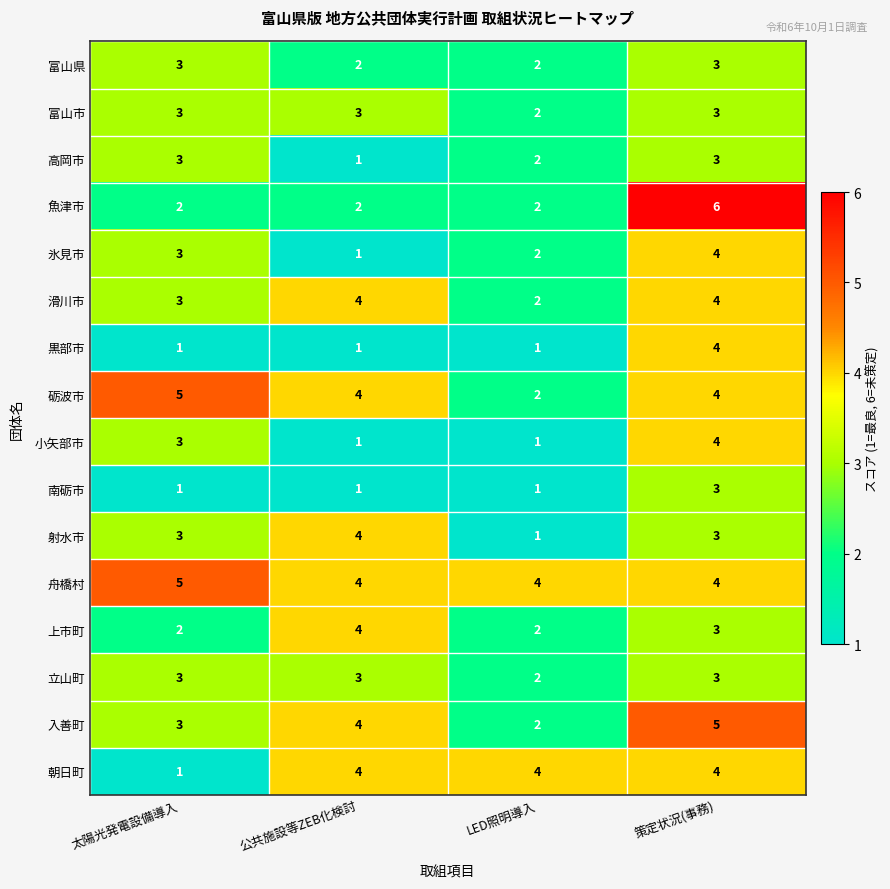

What is the highest value of the 射水市 series?

4